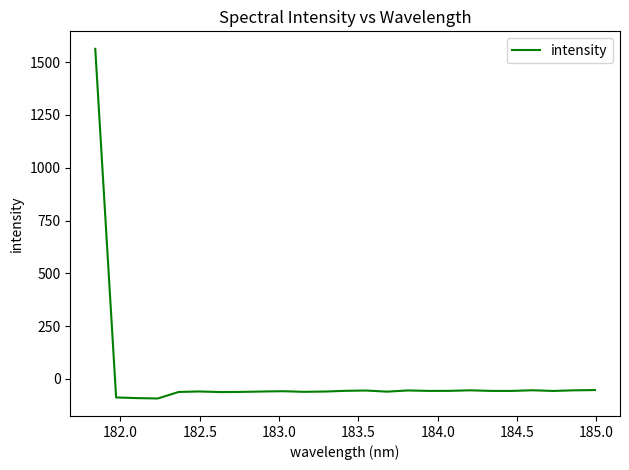

What is the difference between the maximum and minimum values?

1655.6